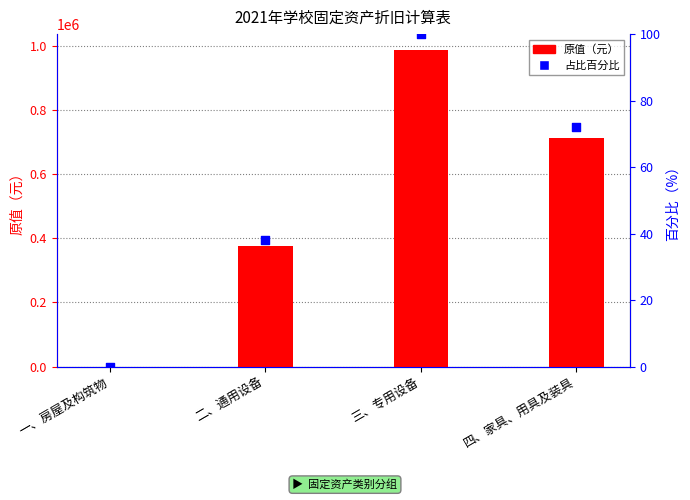

Is the value of 原值（元） at 二、通用设备 greater than the value of 占比（%） at 二、通用设备?

Yes